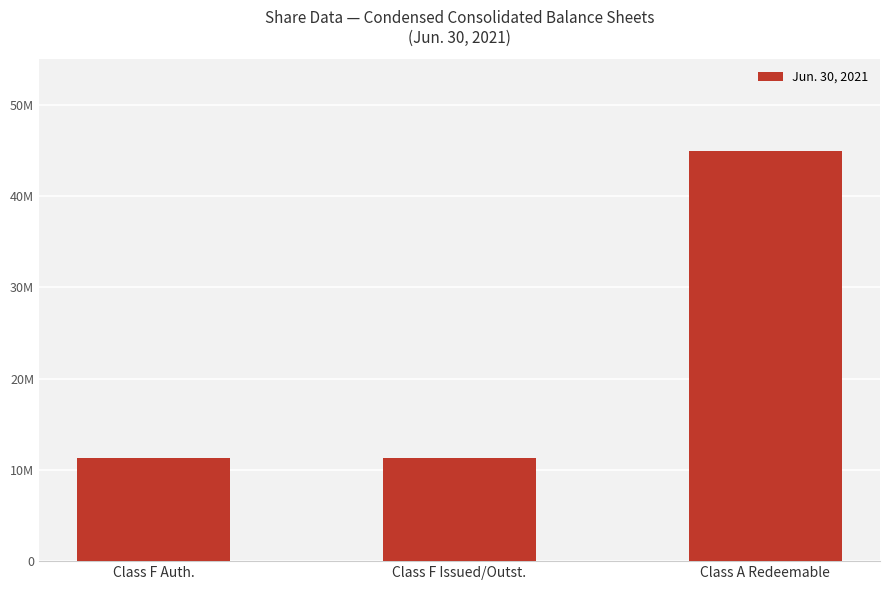

List the labels in order of value, smallest first.

Class F Auth., Class F Issued/Outst., Class A Redeemable